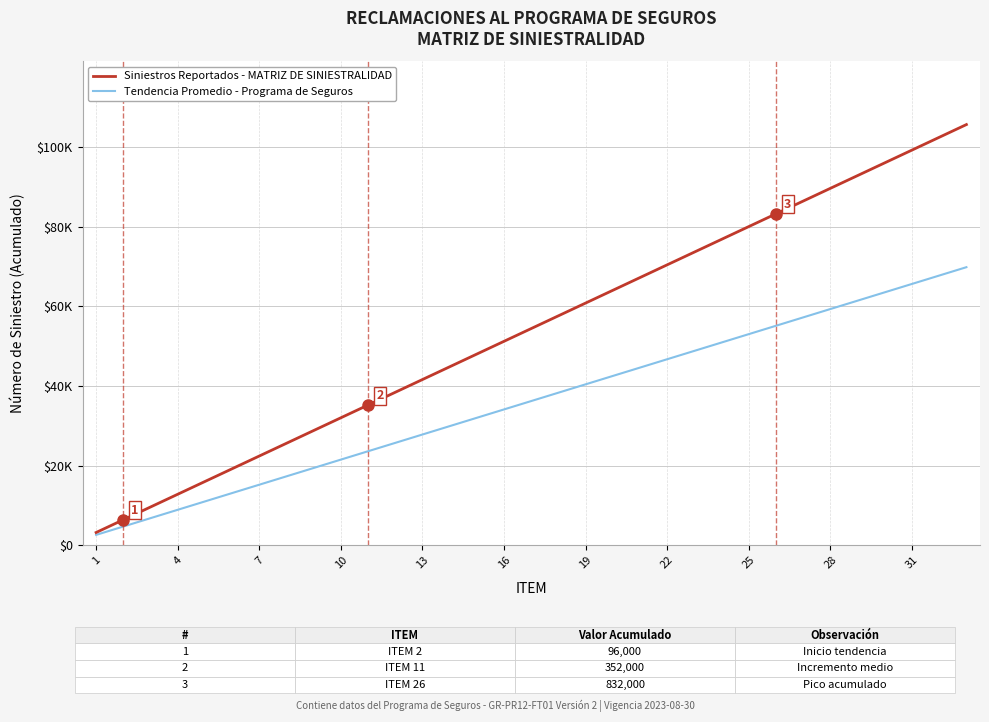

What are all the series names shown in the legend?

Siniestros Reportados - MATRIZ DE SINIESTRALIDAD, Tendencia Promedio - Programa de Seguros